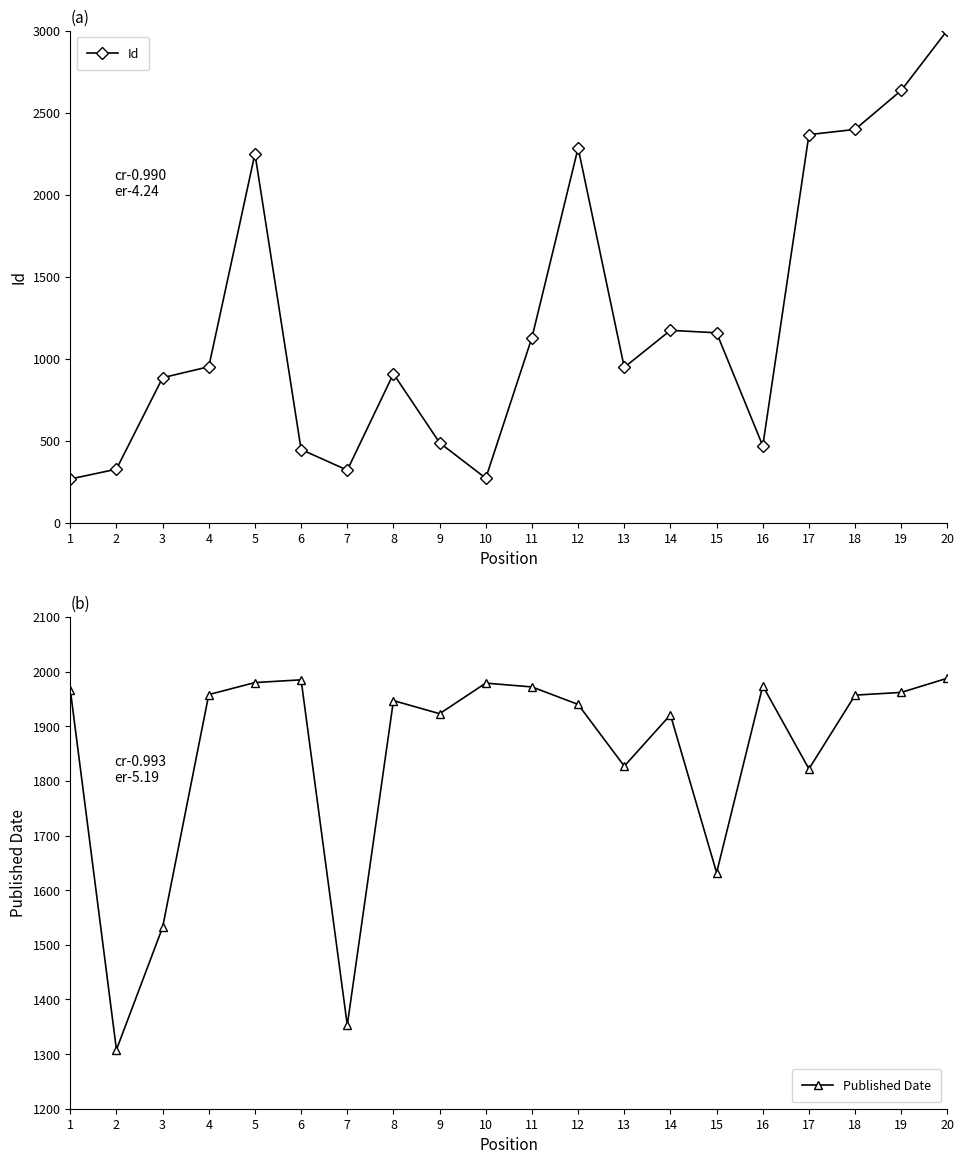

Which series ends up on top after the final intersection of Id and Published Date?

Id